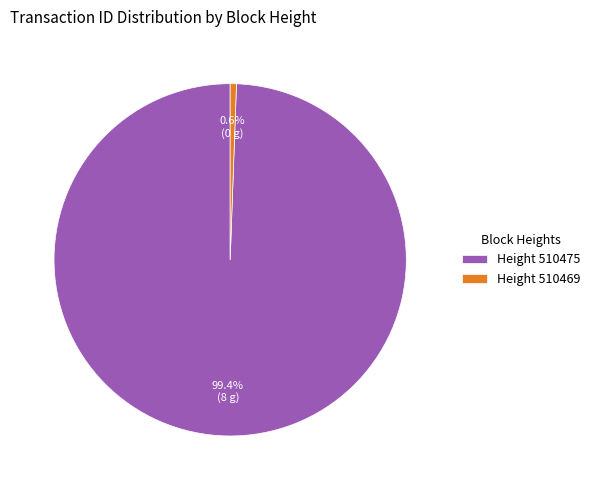

What percentage is NOT represented by Height 510475?

0.6%